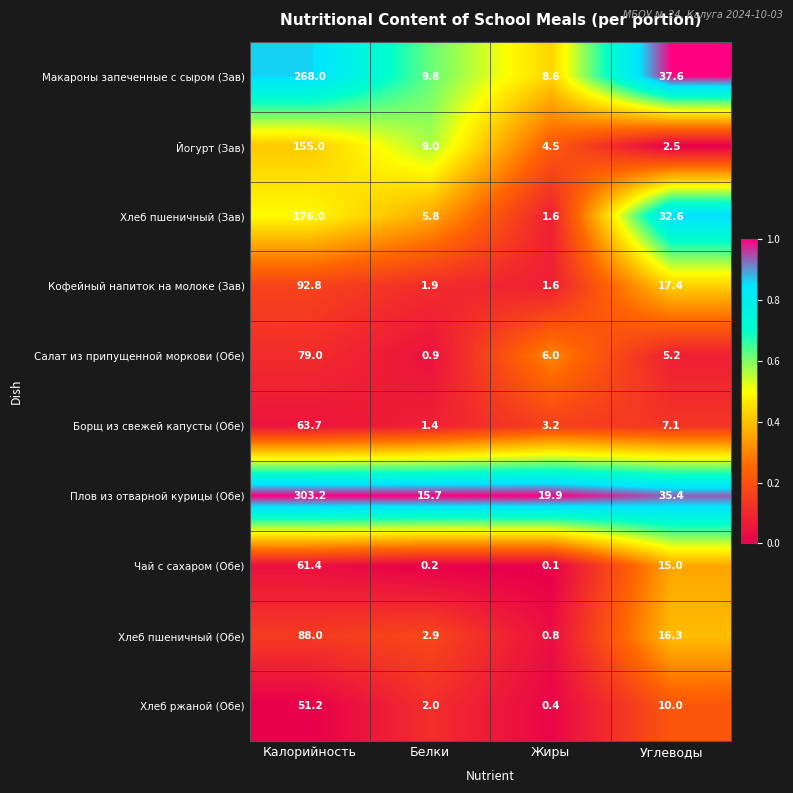

What is the sum of the Салат из припущенной моркови (Обе) values at Жиры and Белки?

6.9